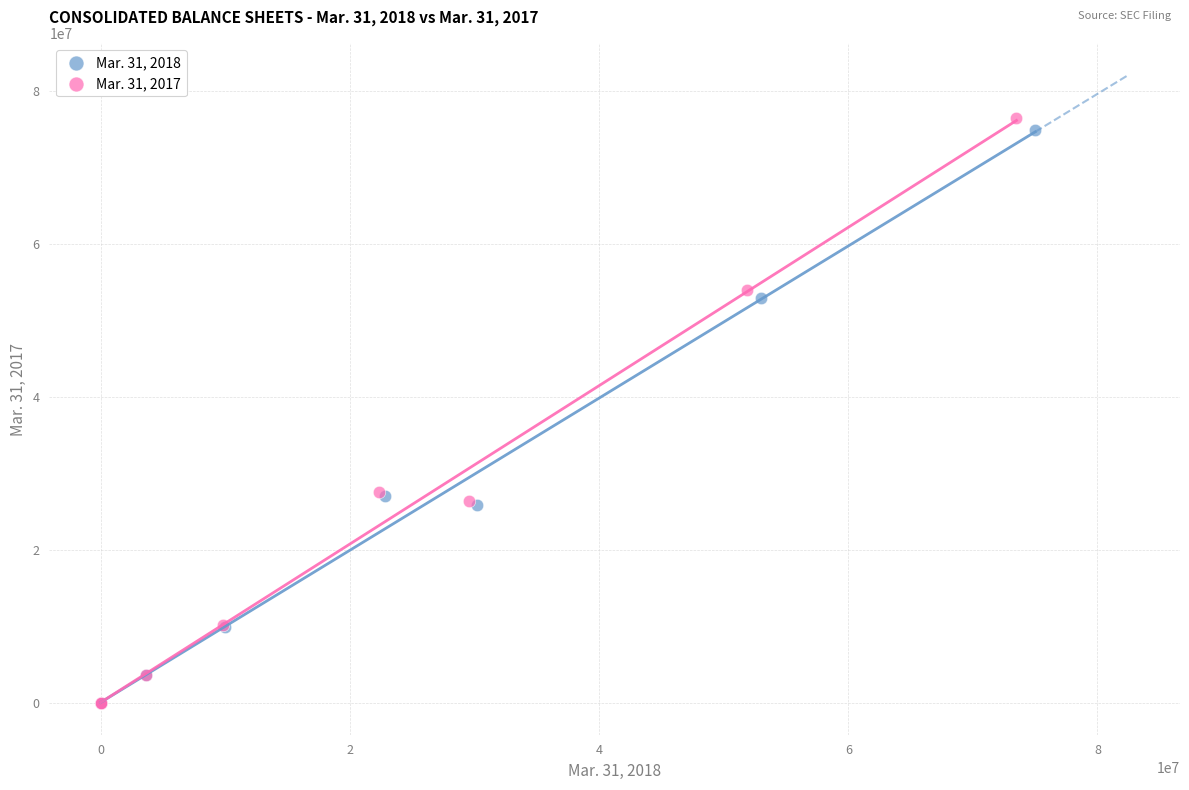

Which series has the largest Y range (max minus min)?

Mar. 31, 2017